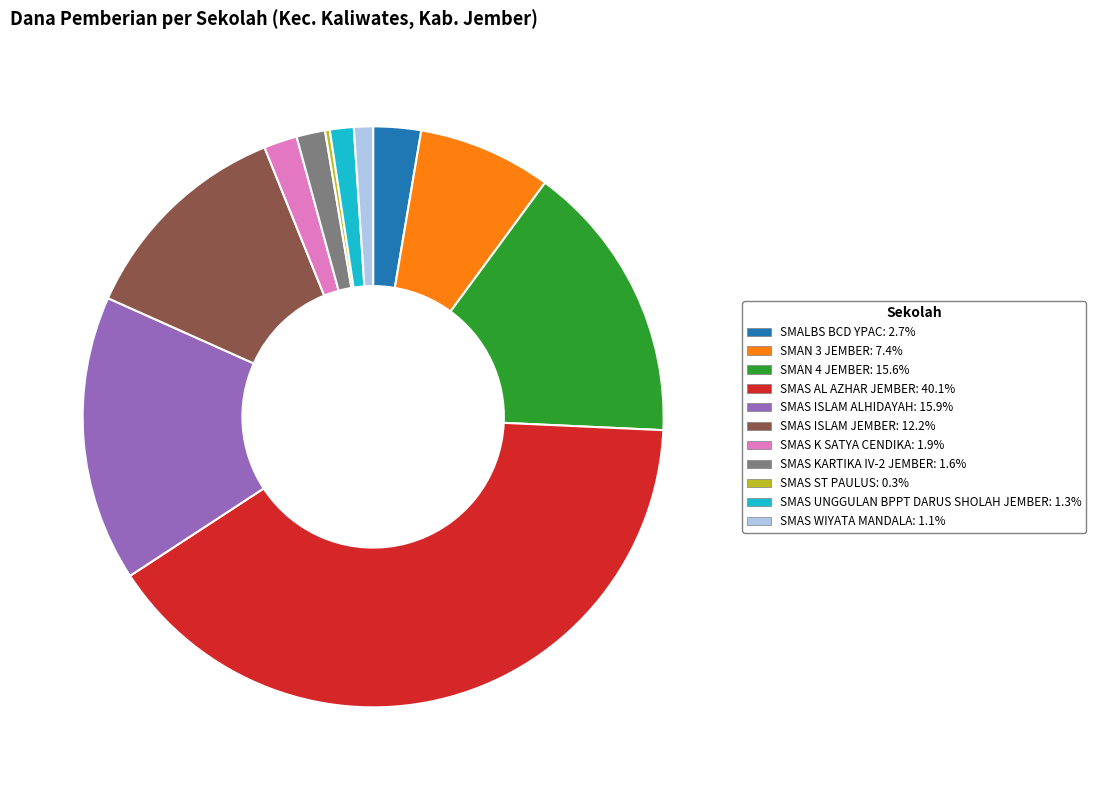

Do SMAS AL AZHAR JEMBER and SMAN 3 JEMBER together represent more than half of the pie?

No